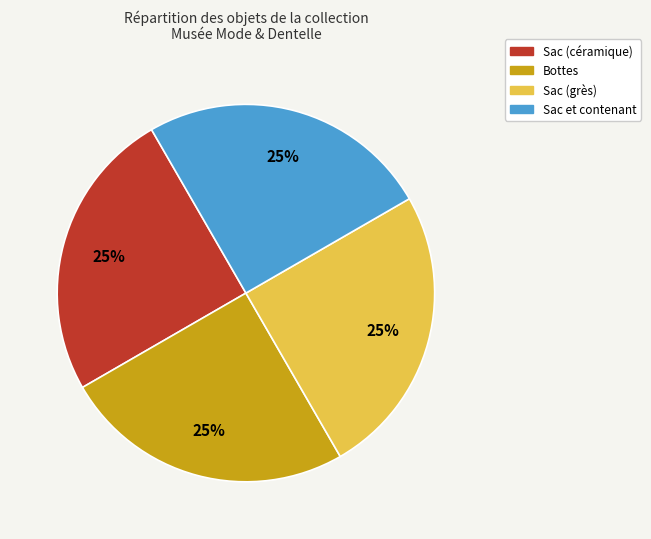

Is there a majority slice in this chart?

No